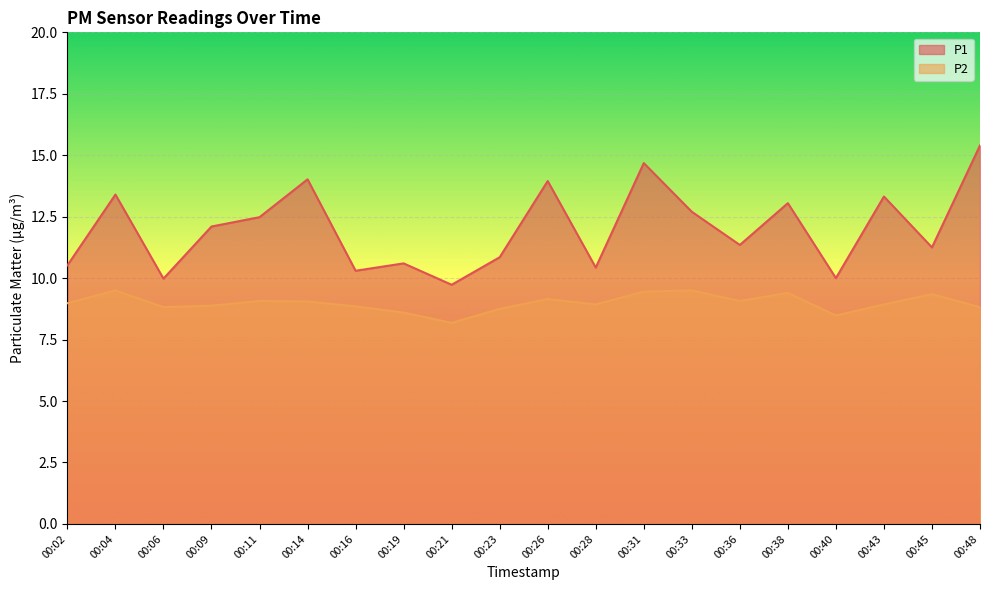

True or false: P2 and P1 intersect in this chart.

False